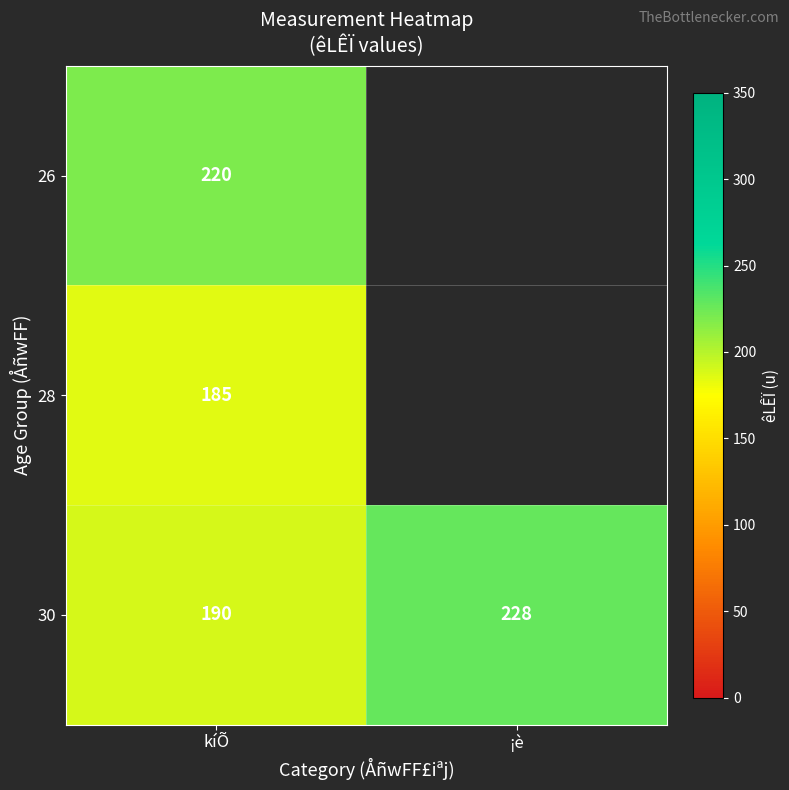

What is the difference between the maximum and minimum values in the 30 series?

38